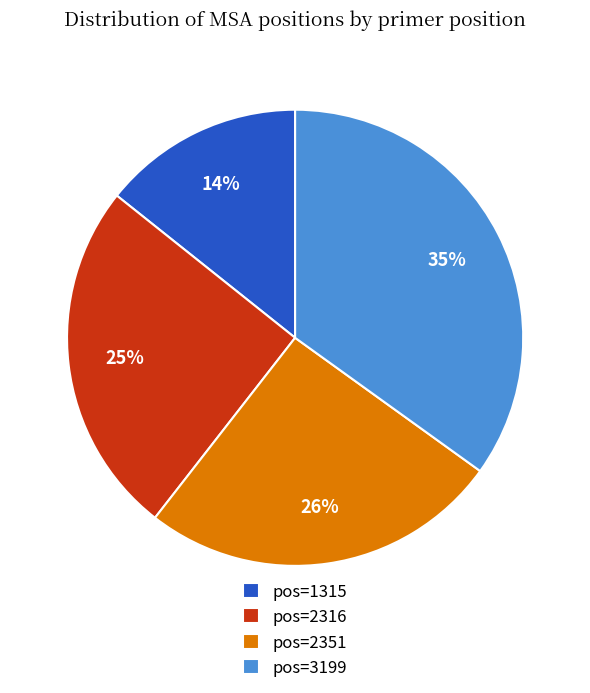

Which has a higher value, pos=2316 or pos=3199?

pos=3199